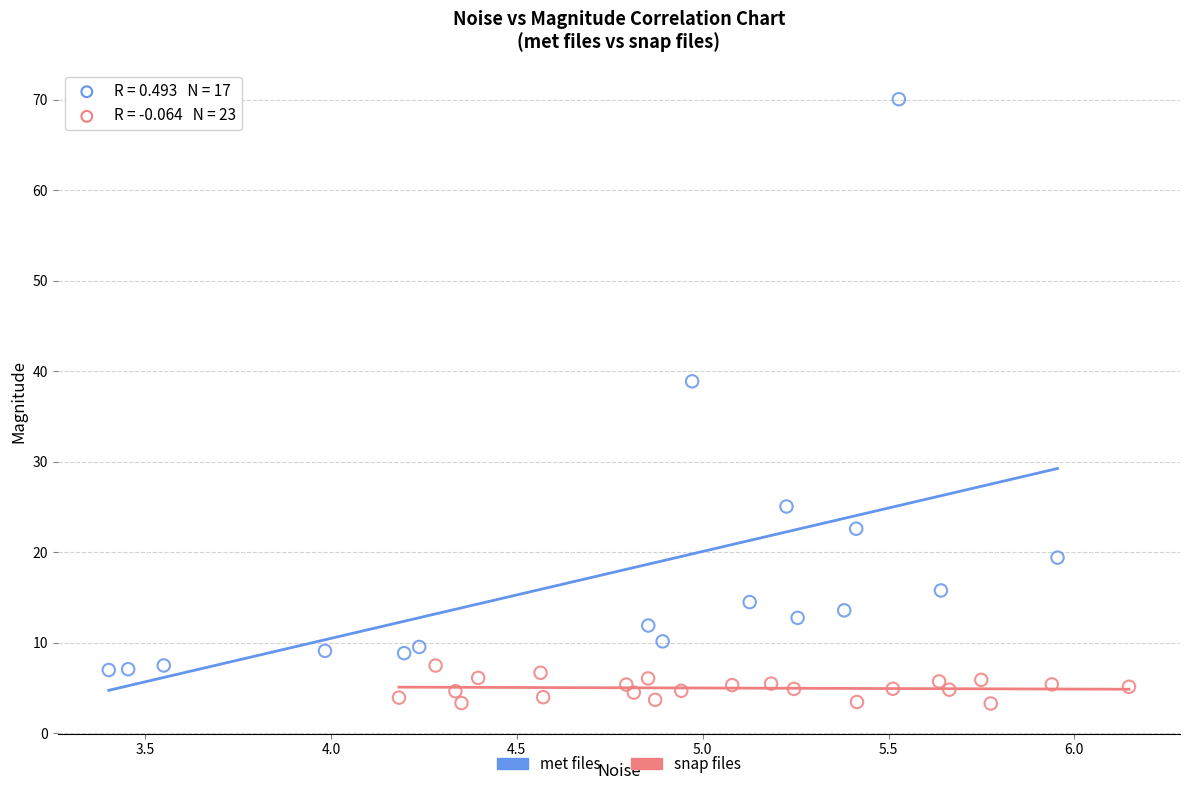

What are all the series names shown in the legend?

met files, snap files